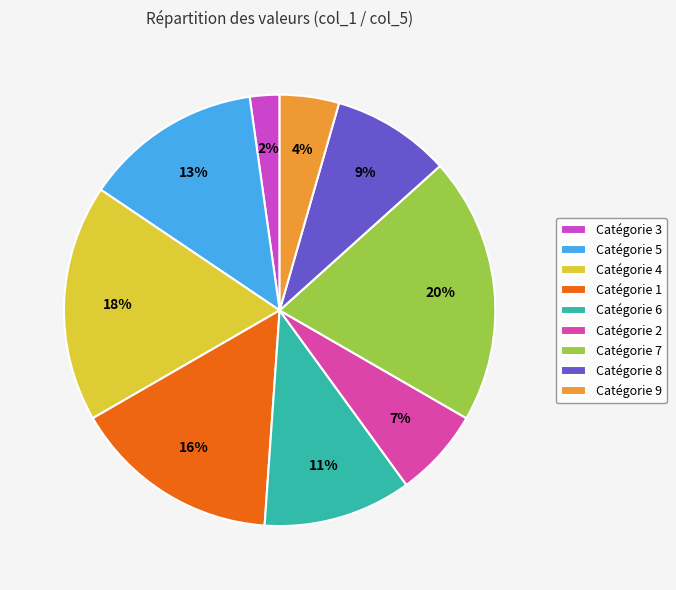

Which slice is the largest?

Catégorie 7